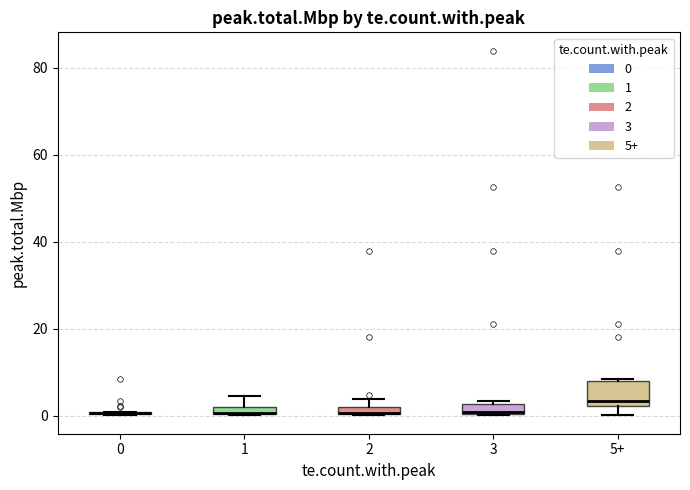

Which box is the tallest, from its lower edge to its upper edge?

5+